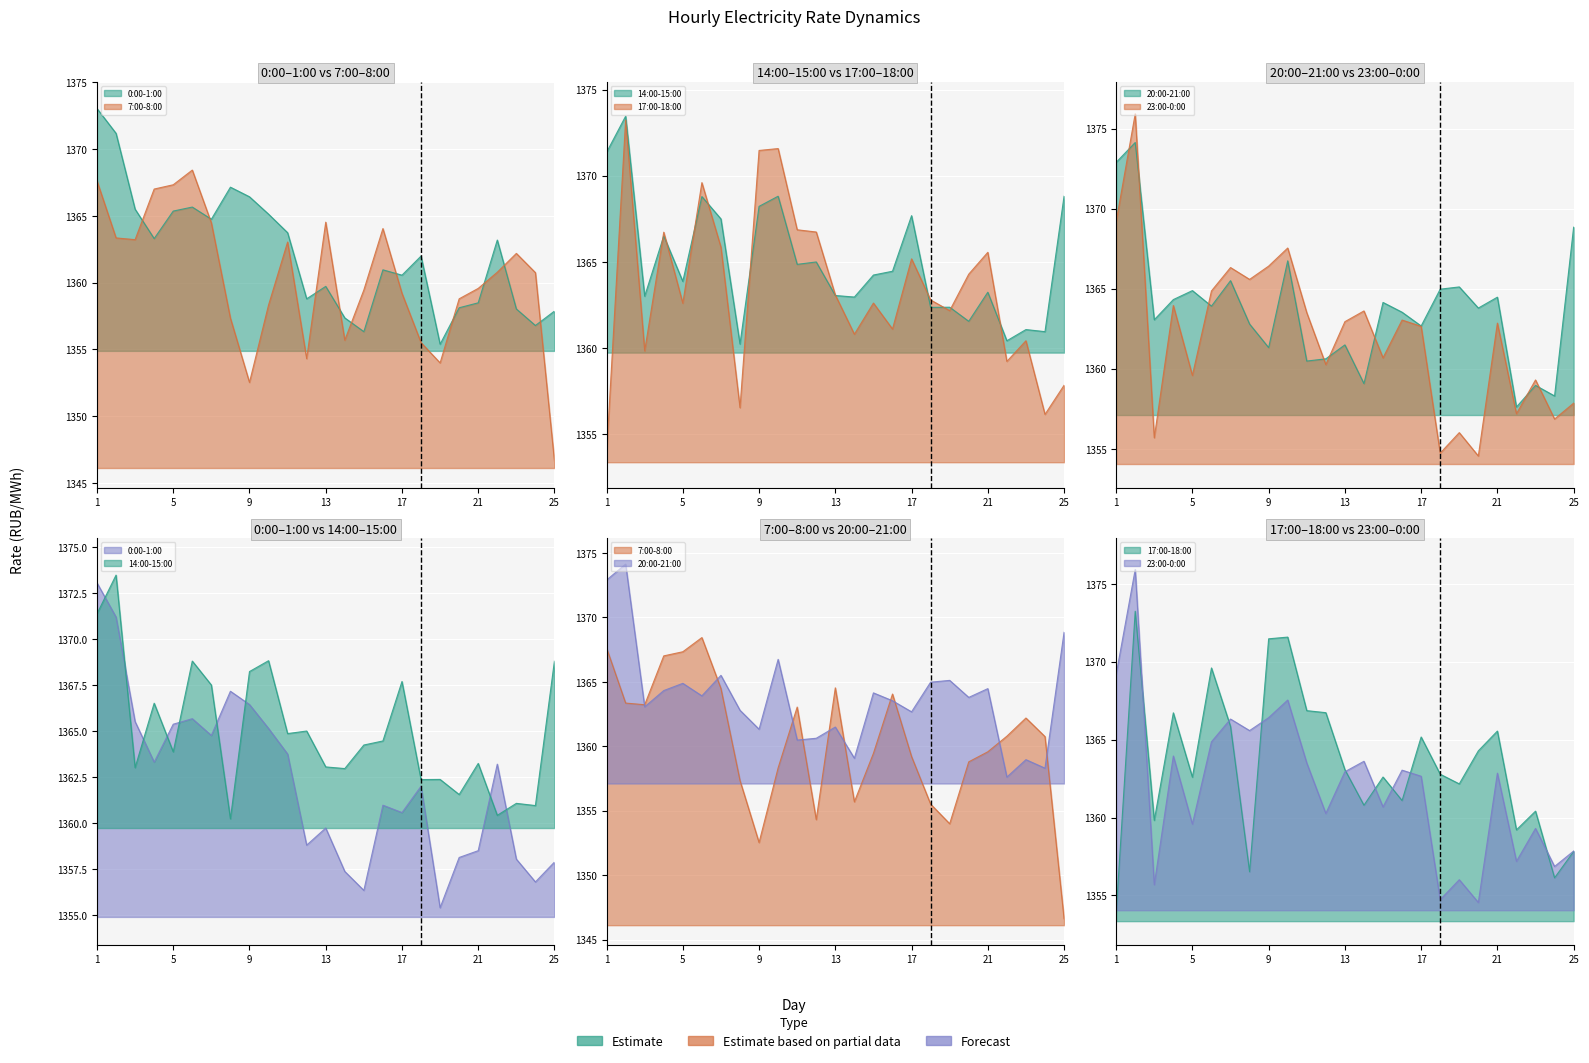

Reading left to right, list all the values displayed in this chart.

0:00-1:00: 1373.0	1371.2	1365.5	1363.3	1365.4	1365.7	1364.8	1367.2	1366.4	1365.1	1363.7	1358.8	1359.7	1357.4	1356.3	1361.0	1360.6	1362.0	1355.4	1358.1	1358.5	1363.2	1358.0	1356.8	1357.9
17:00-18:00: 1353.8	1373.2	1359.8	1366.7	1362.6	1369.6	1365.8	1356.5	1371.5	1371.6	1366.9	1366.7	1363.1	1360.8	1362.6	1361.1	1365.2	1362.8	1362.2	1364.3	1365.5	1359.2	1360.4	1356.1	1357.8
14:00-15:00: 1371.4	1373.5	1363.0	1366.5	1363.9	1368.8	1367.5	1360.2	1368.2	1368.8	1364.8	1365.0	1363.0	1363.0	1364.2	1364.5	1367.7	1362.3	1362.4	1361.5	1363.2	1360.4	1361.1	1360.9	1368.8
20:00-21:00: 1372.9	1374.1	1363.1	1364.3	1364.9	1363.9	1365.5	1362.8	1361.3	1366.7	1360.5	1360.6	1361.5	1359.1	1364.1	1363.5	1362.7	1365.0	1365.1	1363.8	1364.5	1357.6	1359.0	1358.3	1368.8
23:00-0:00: 1369.2	1375.9	1355.7	1364.0	1359.6	1364.9	1366.3	1365.6	1366.4	1367.5	1363.5	1360.3	1362.9	1363.6	1360.7	1363.0	1362.7	1354.7	1356.0	1354.5	1362.8	1357.2	1359.3	1356.9	1357.8
7:00-8:00: 1367.6	1363.3	1363.2	1367.0	1367.3	1368.4	1364.5	1357.3	1352.5	1358.3	1363.0	1354.3	1364.5	1355.7	1359.5	1364.0	1359.2	1355.5	1354.0	1358.8	1359.6	1360.8	1362.2	1360.8	1346.6